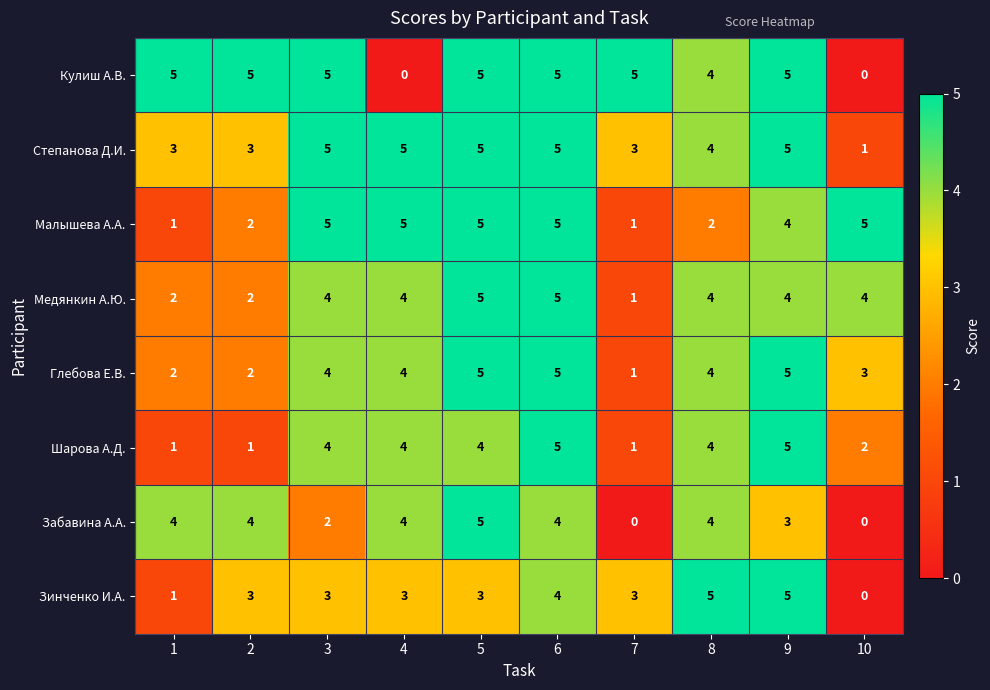

What value does the Шарова А.Д. series have at 6?

5